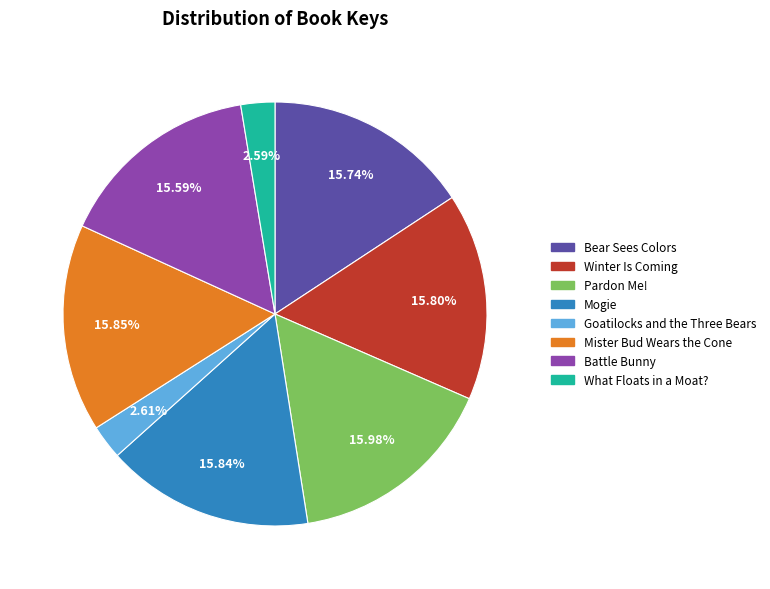

How much of the chart is everything except Bear Sees Colors?

84.3%